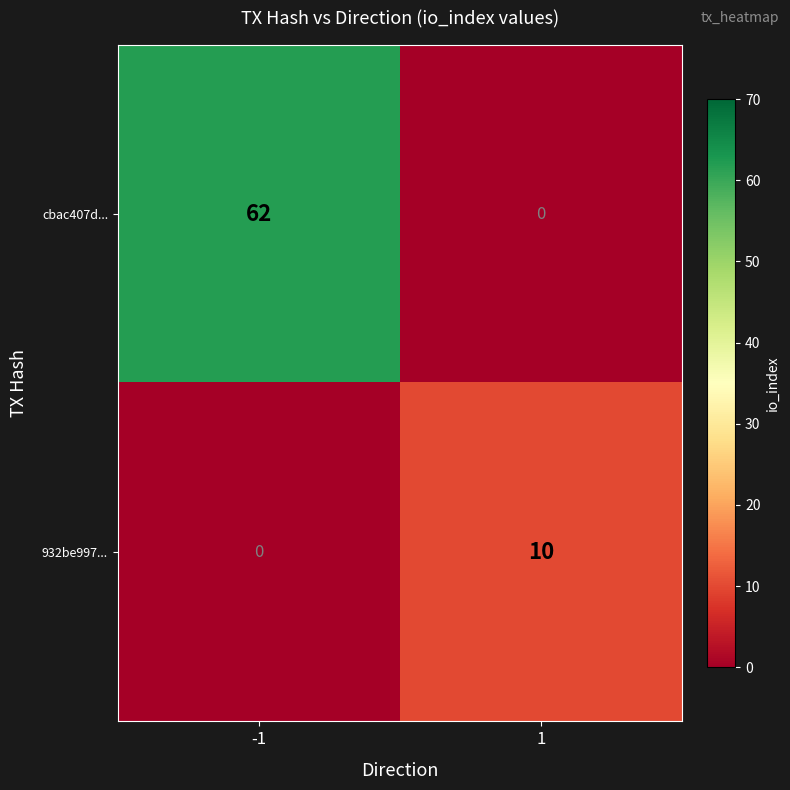

How many values in 932be997... are above zero?

1